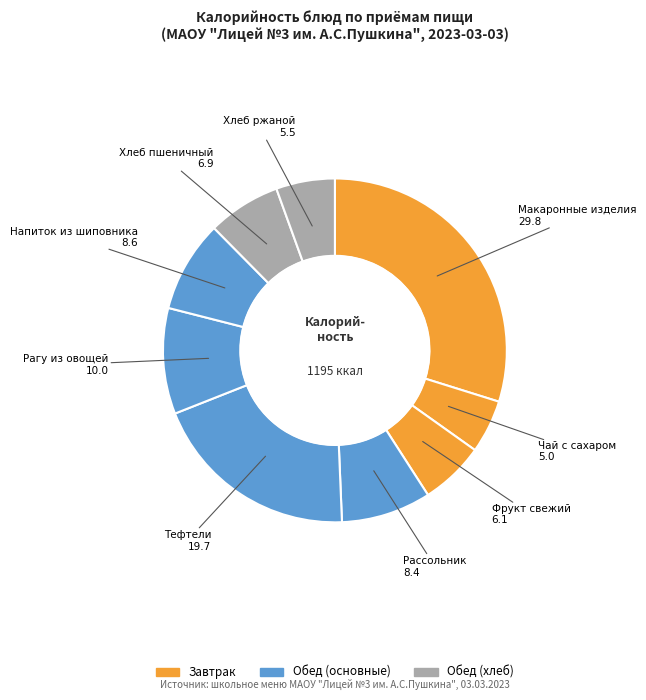

Is there any slice that represents more than half of the pie?

No